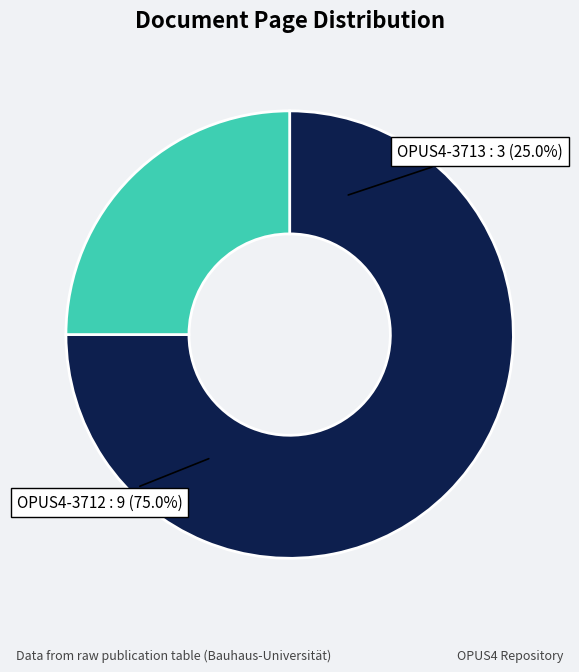

What percentage is NOT represented by OPUS4-3712?

25.0%